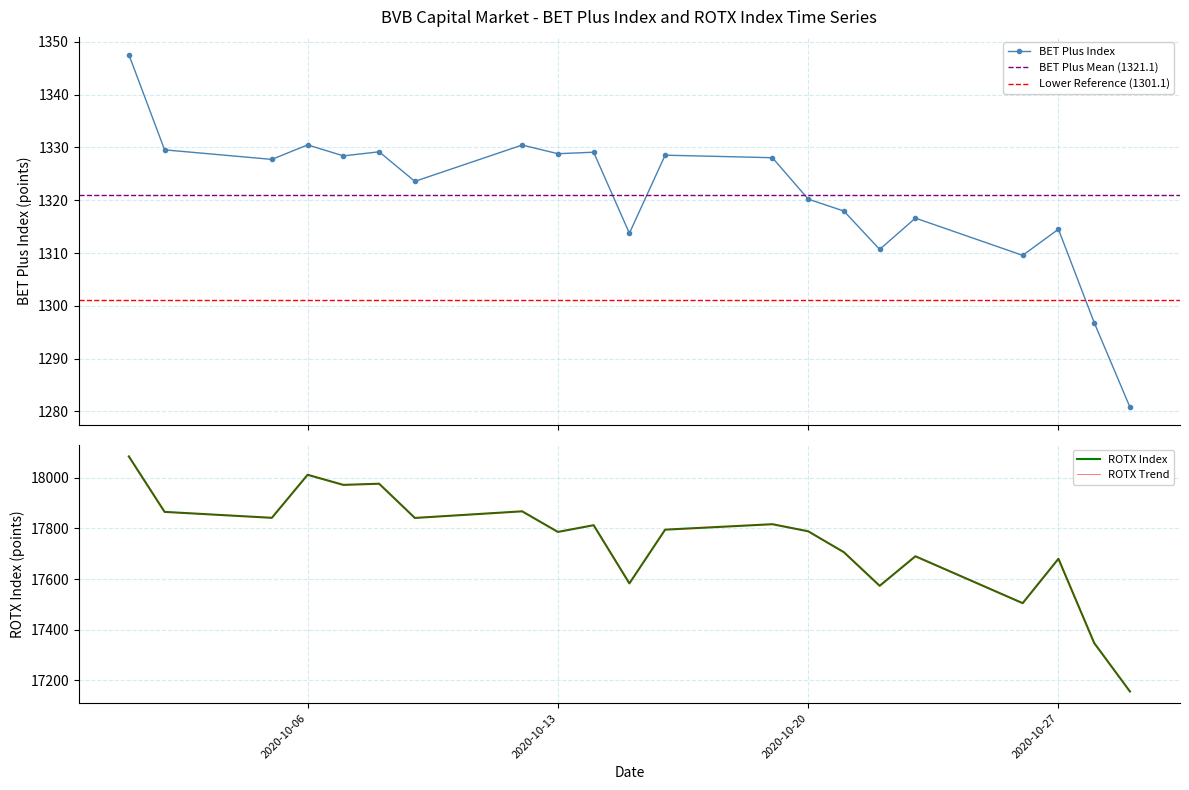

What is the value of the BET Plus Index point at the 8th from the left?

1330.5